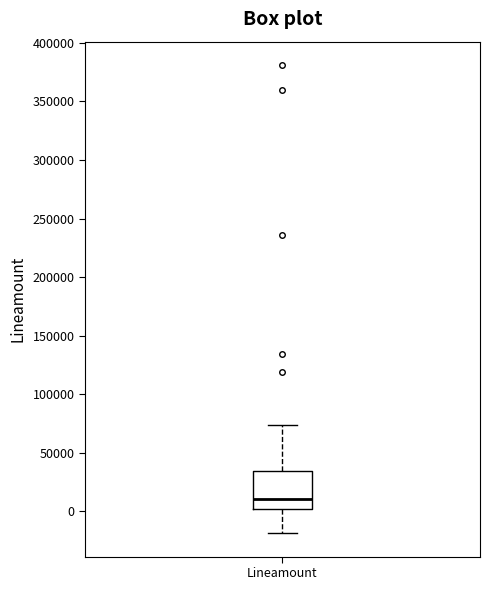

Where does the median line of the box for Lineamount sit on the y-axis? The values are not printed on the chart, so give them approximately, as read against the axis.

10000